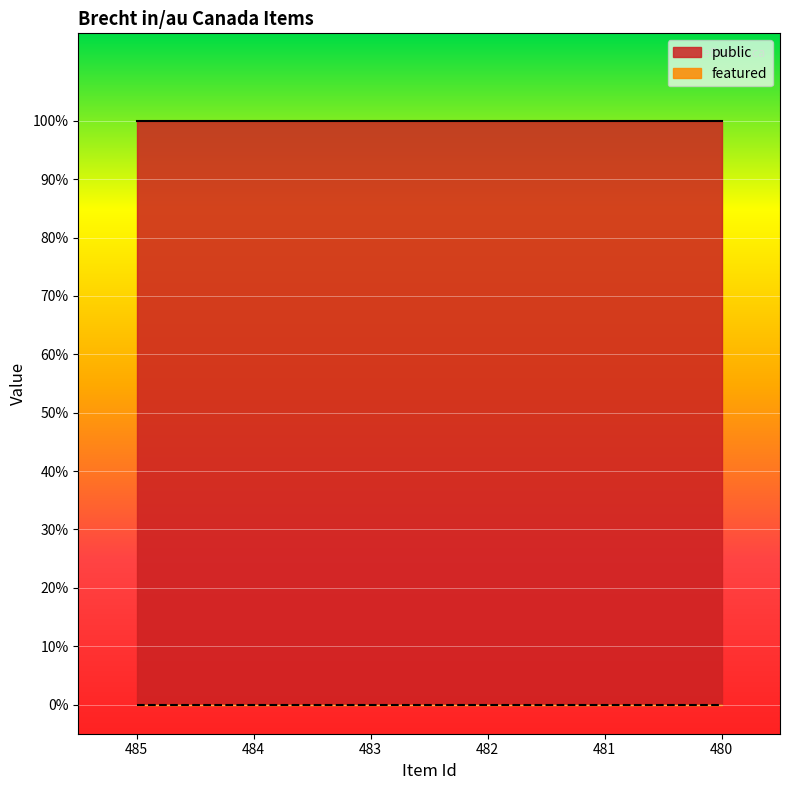

Rank the series at 482 from lowest to highest value.

featured, public